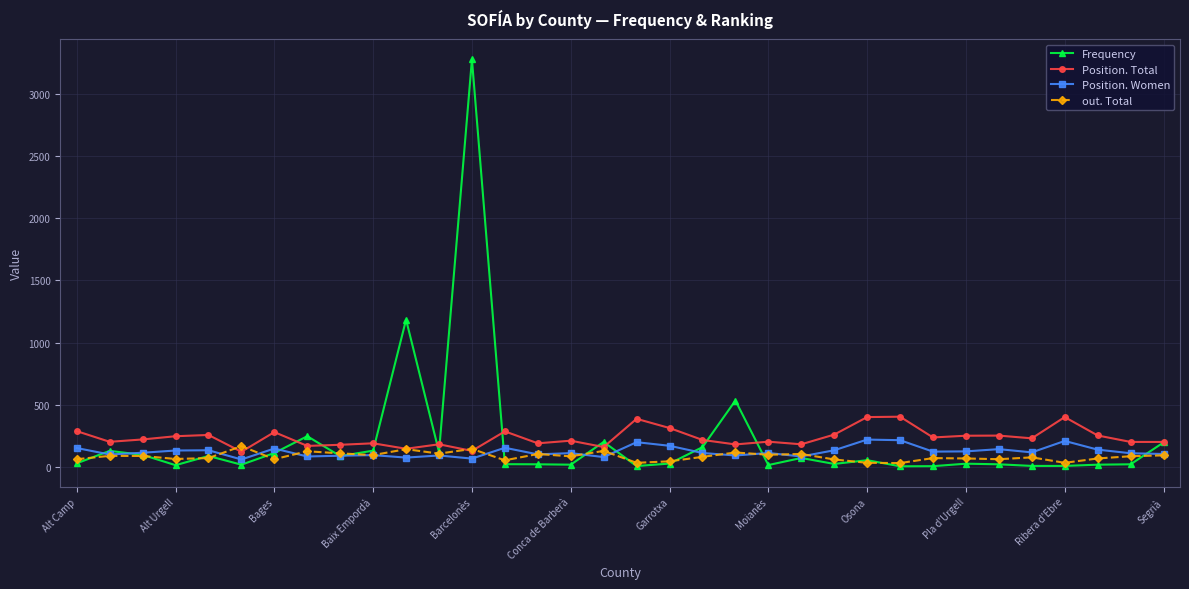

True or false: out. Total has more than 1 points higher than both neighbors.

True